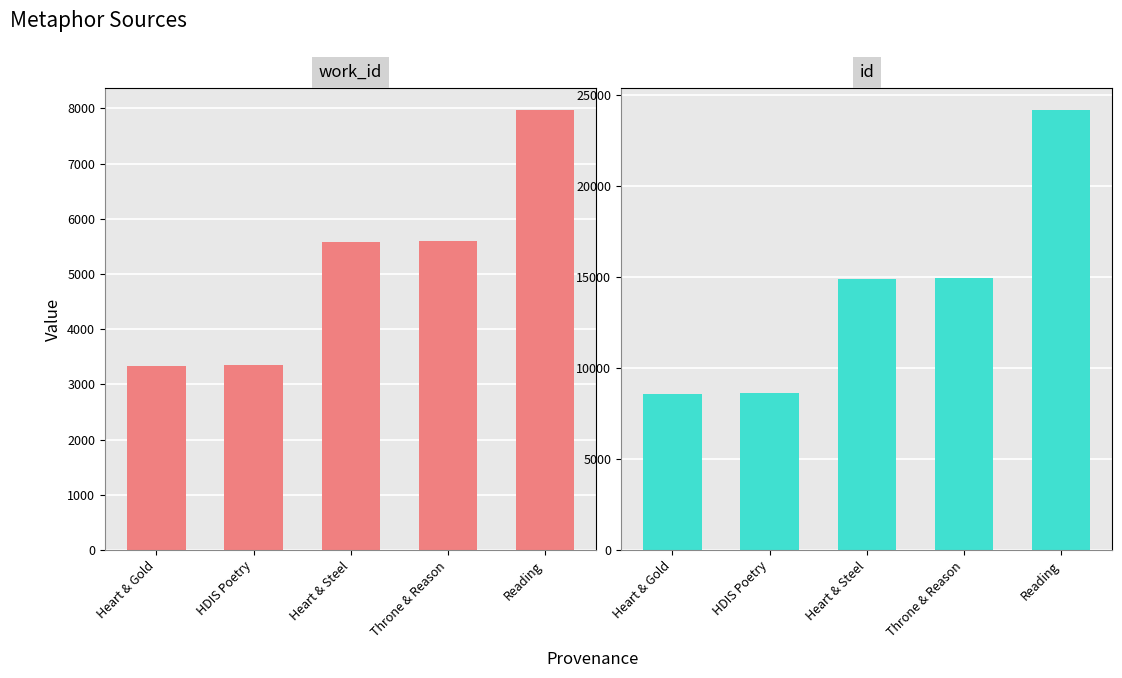

At which category does the chart reach its minimum across all series?

Heart & Gold